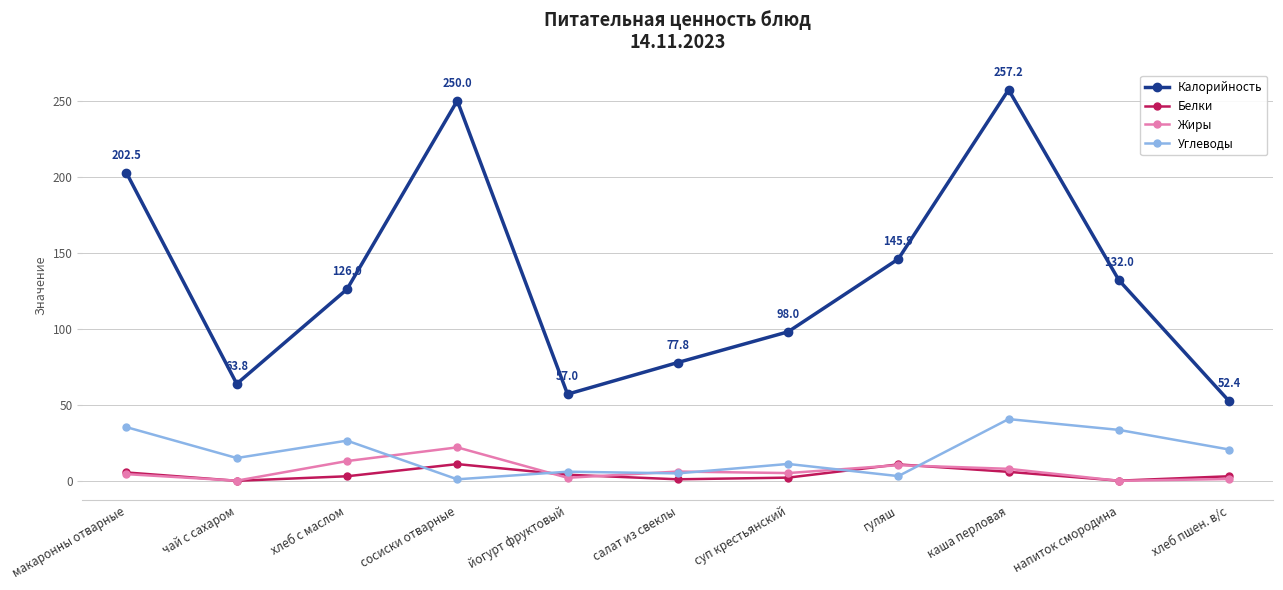

True or false: Белки and Калорийность cross at least once.

False